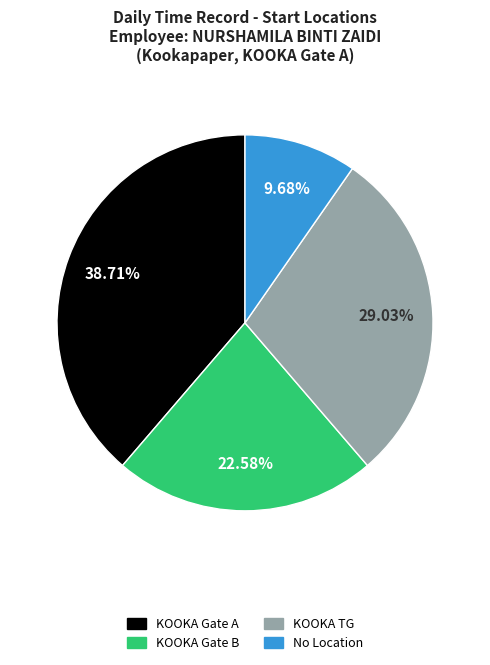

To the nearest percent, what is the average slice percentage?

25%